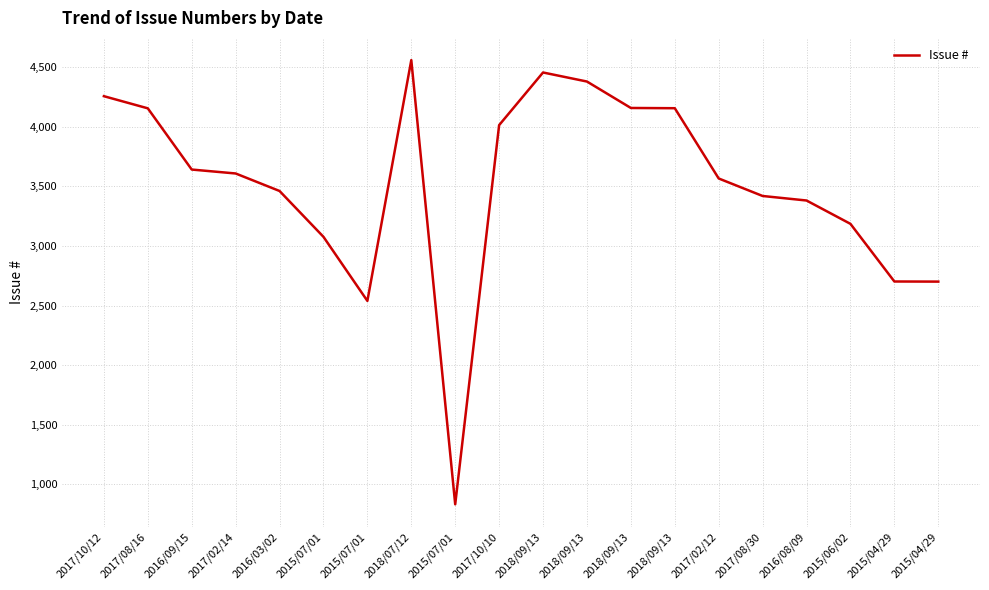

How many interior local valleys (lower than both neighbors) does the data have?

2